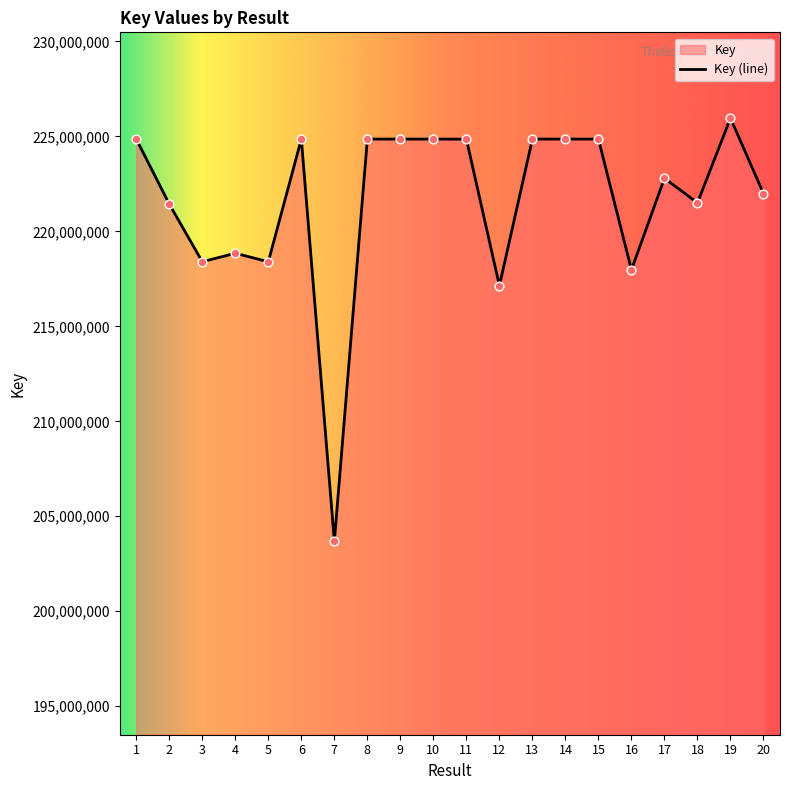

Between 18 and 16, which is larger?

18